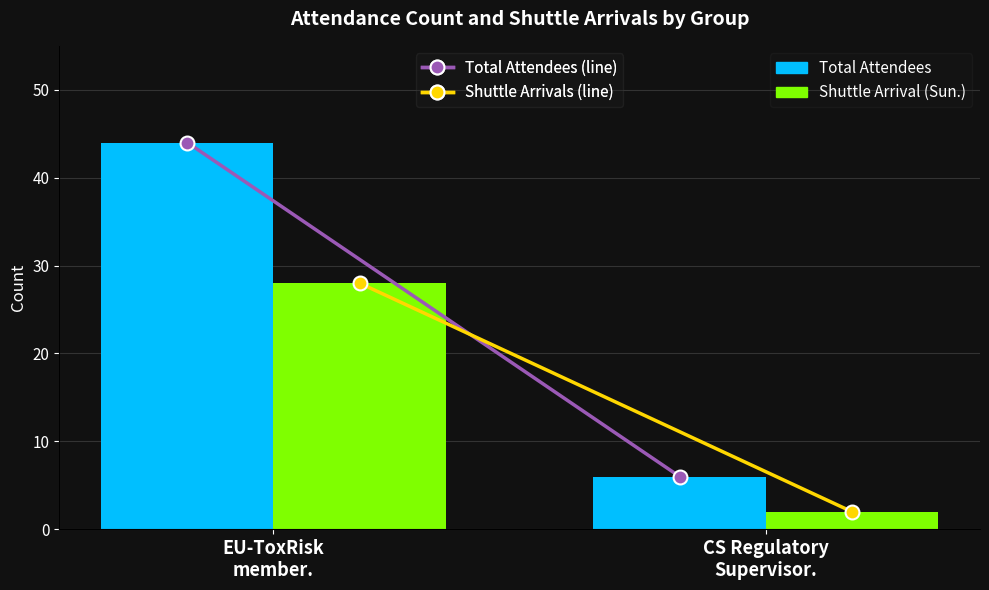

What is the sum of all Total Attendees (line) values?

50